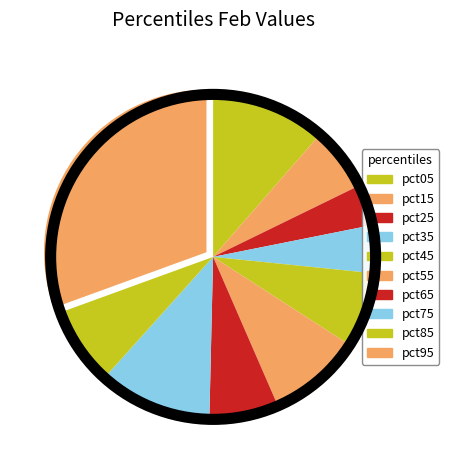

True or false: pct55 accounts for 9% of the total.

True